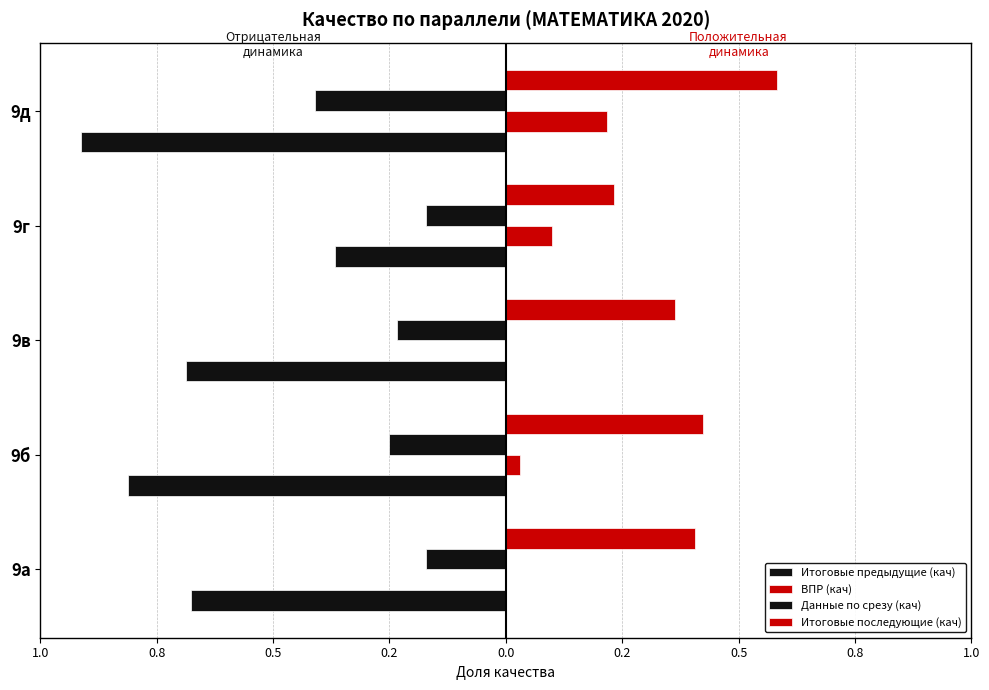

What are all the series names shown in the legend?

Итоговые предыдущие (кач), ВПР (кач), Данные по срезу (кач), Итоговые последующие (кач)